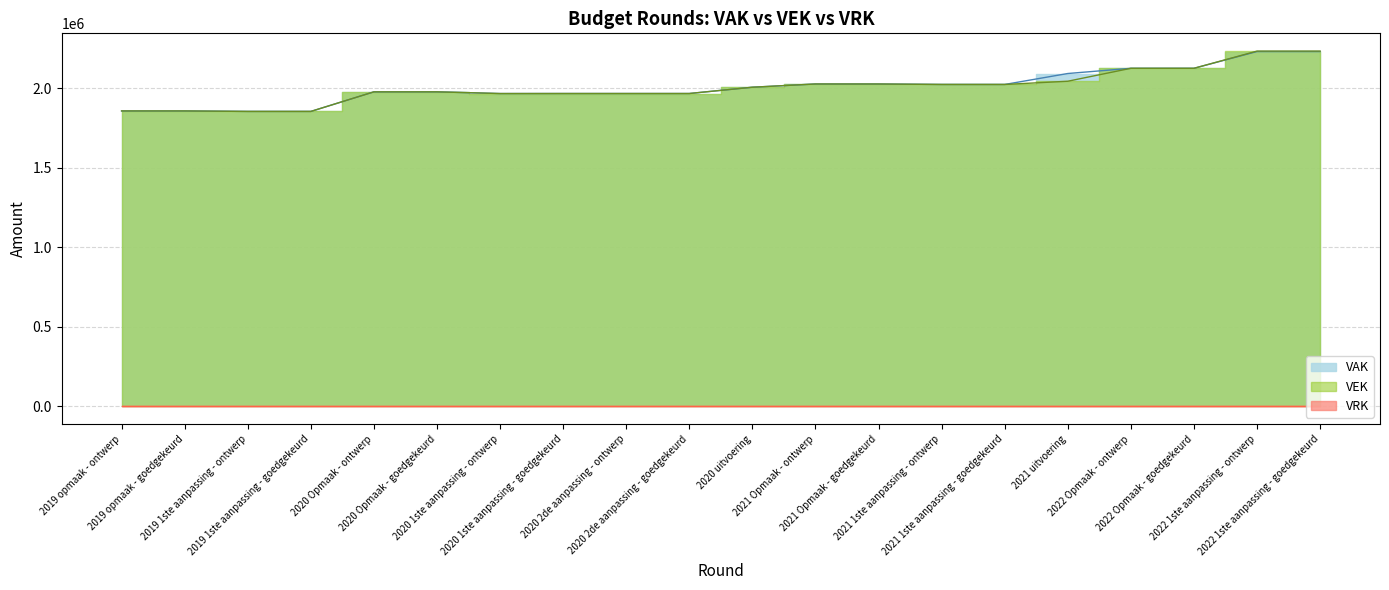

What is the difference between the maximum and minimum values in the VEK series?

379182